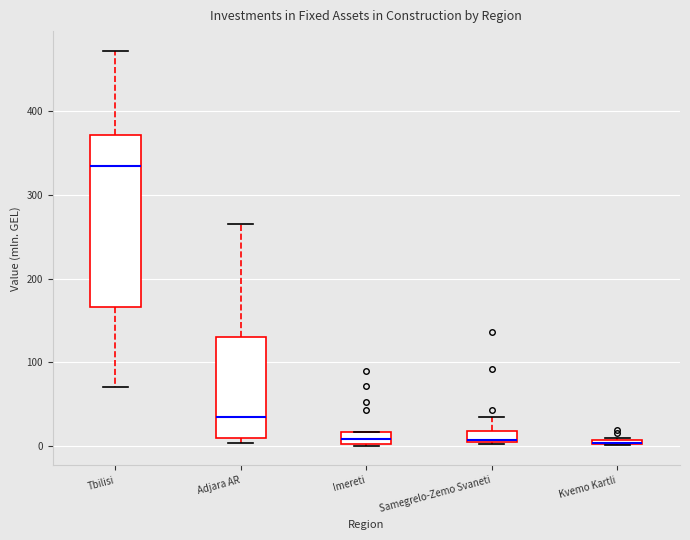

Comparing the boxes themselves (not the whiskers), which one is the tallest?

Tbilisi